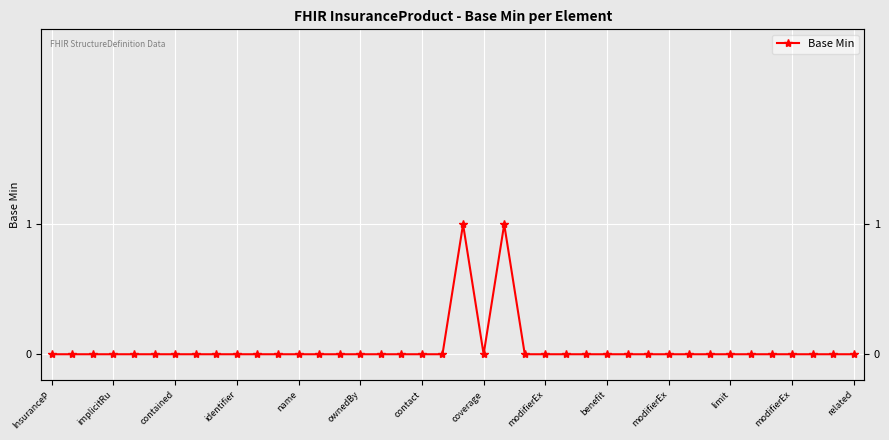

True or false: the data shows 0 at 25.

False